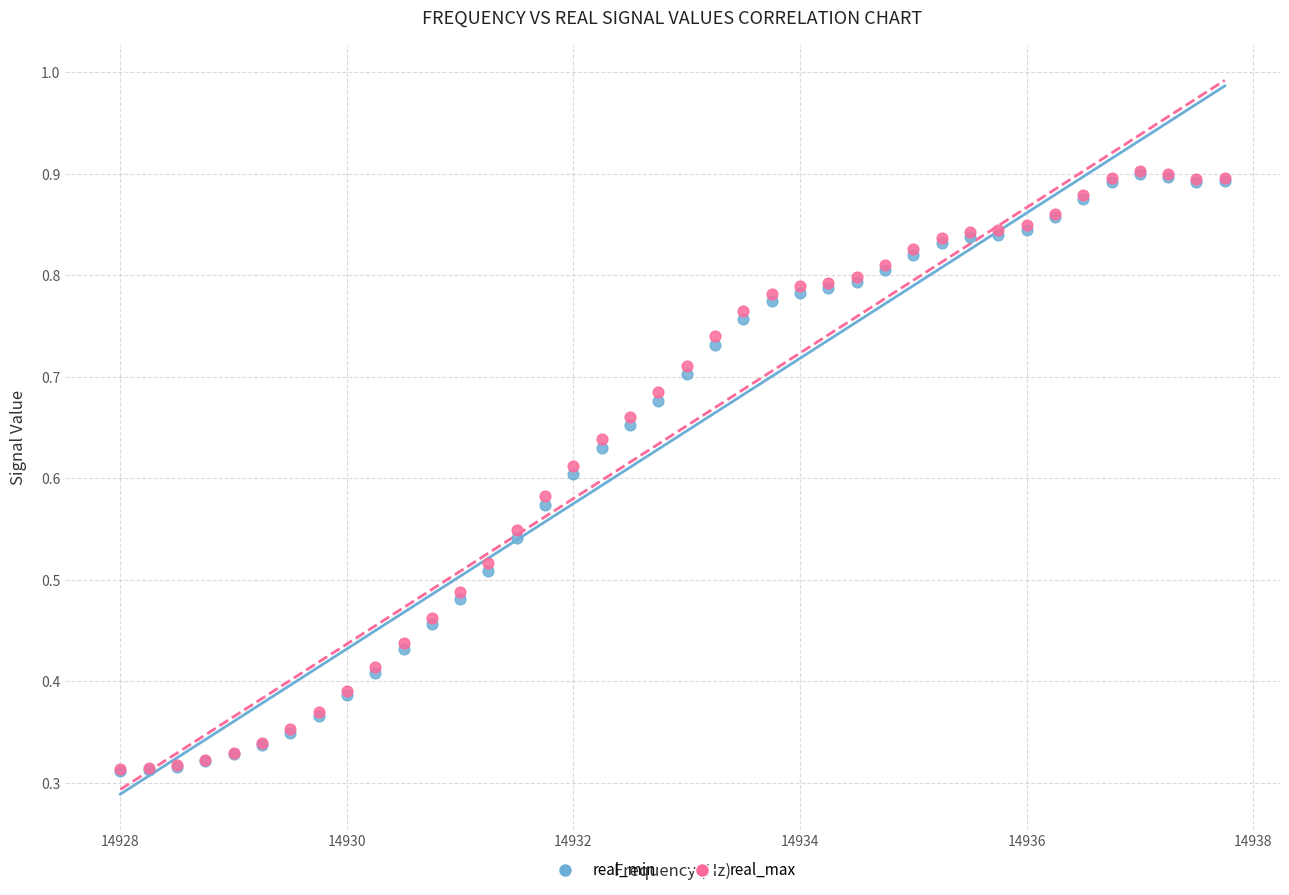

What are all the series names shown in the legend?

real_min, real_max